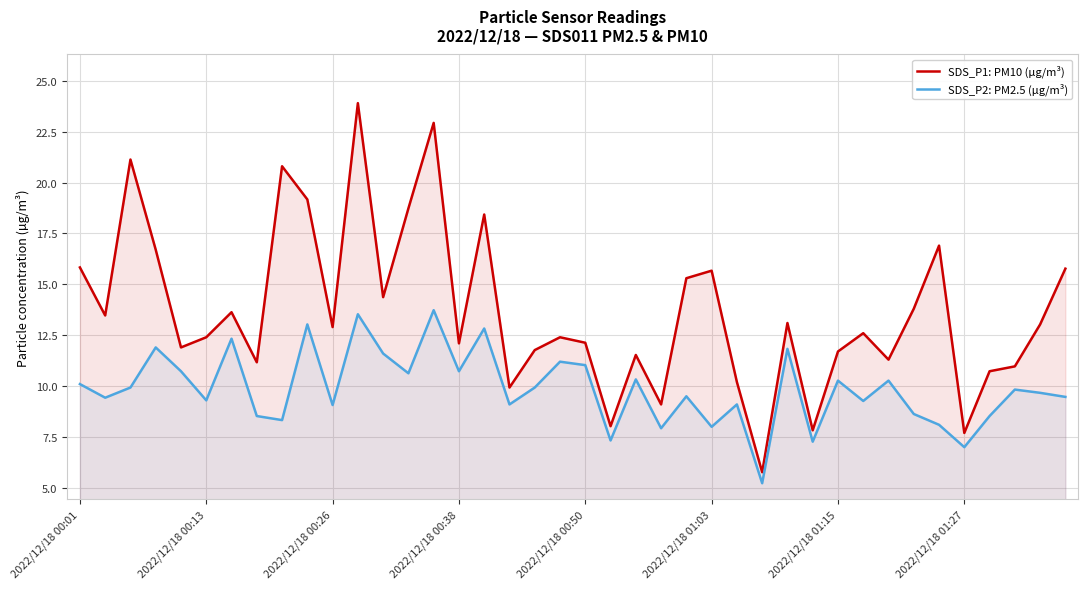

How many lines are shown in the chart?

2